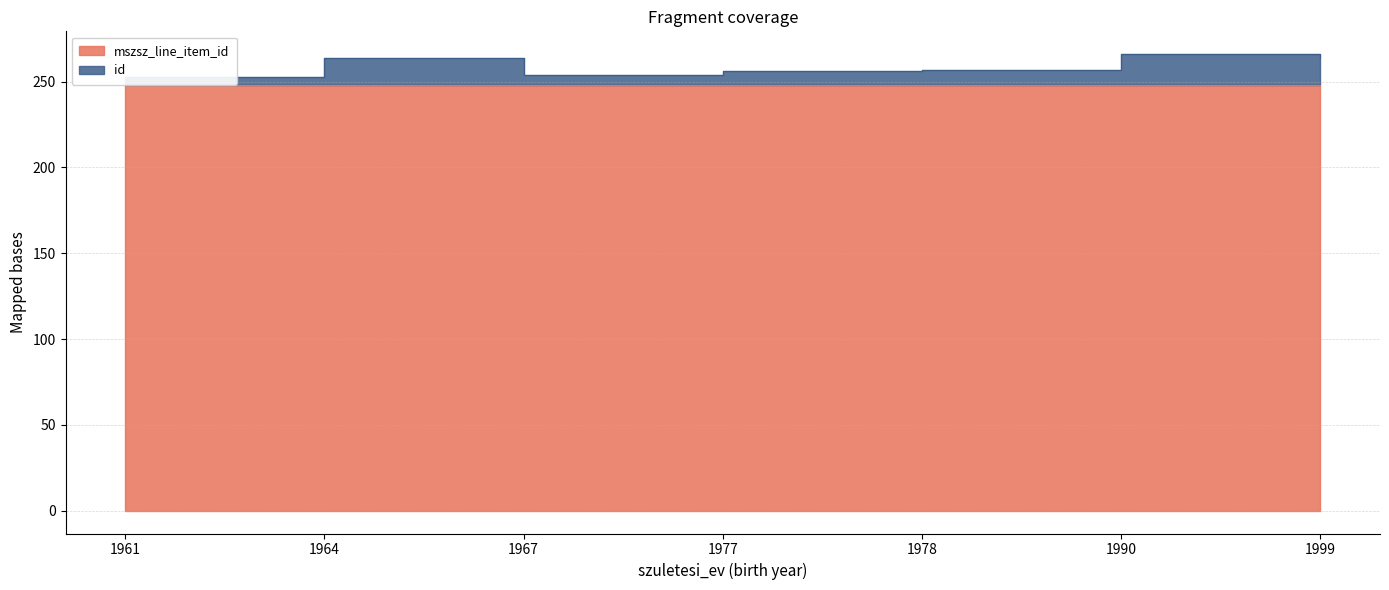

What is the sum of all id values?

1813.1